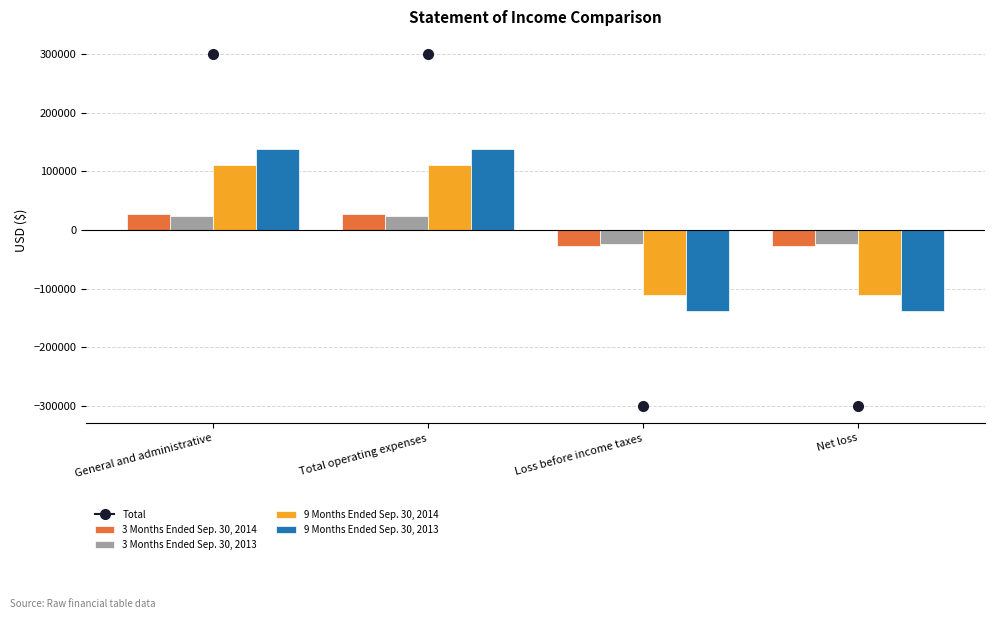

What is the smallest value displayed?

-137610